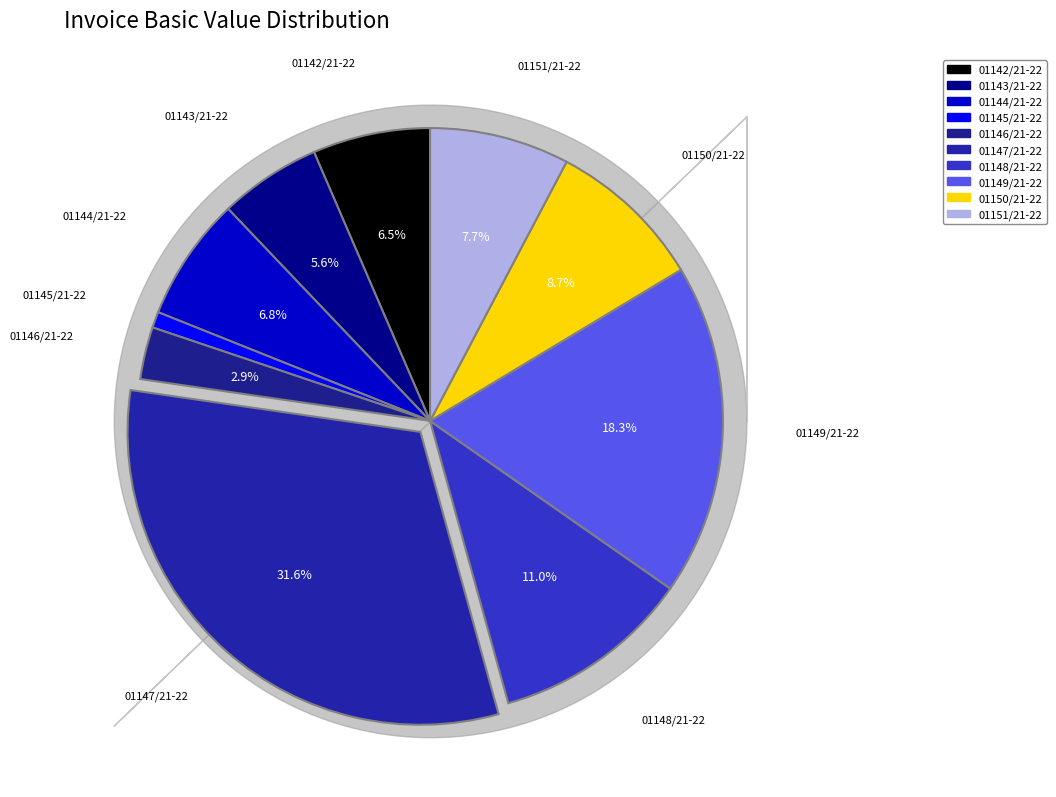

To the nearest percent, what percentage of the pie is 01150/21-22?

9%